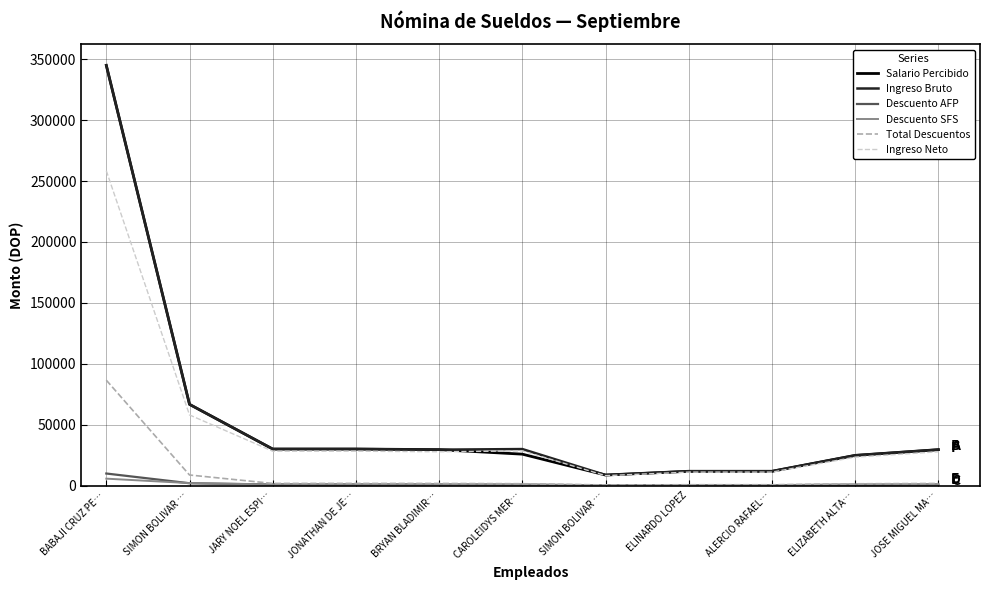

What is the difference between the highest and lowest values at BABAJI CRUZ PE…?

339314.6